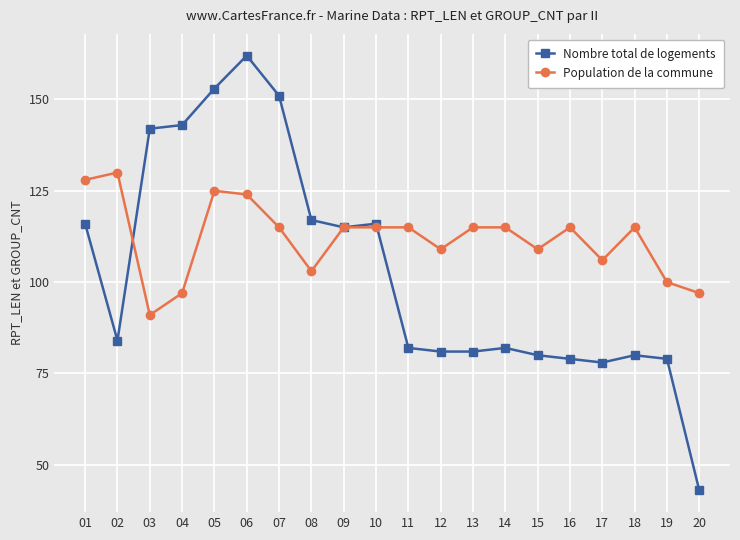

At how many categories does at least one series exceed 123?

7